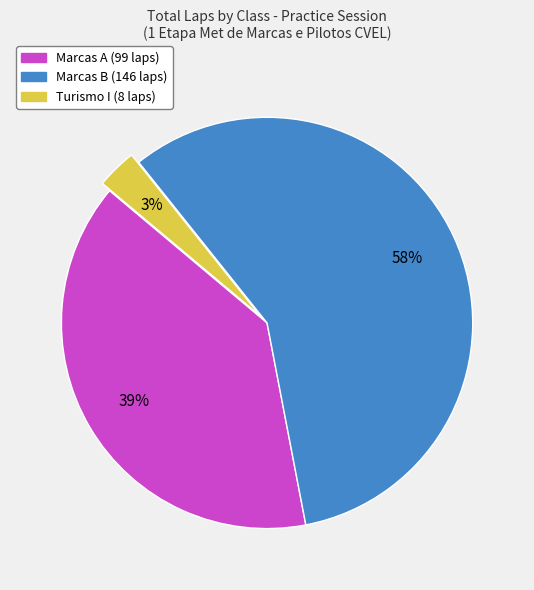

Is it true that Marcas B is 58% of the pie?

True